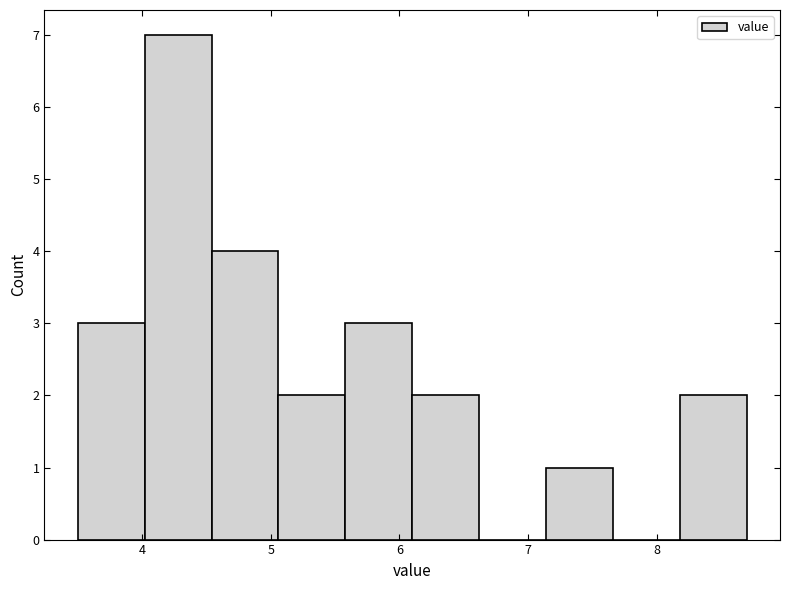

Over which range of the x-axis is the bar tallest?

4.02 to 4.54